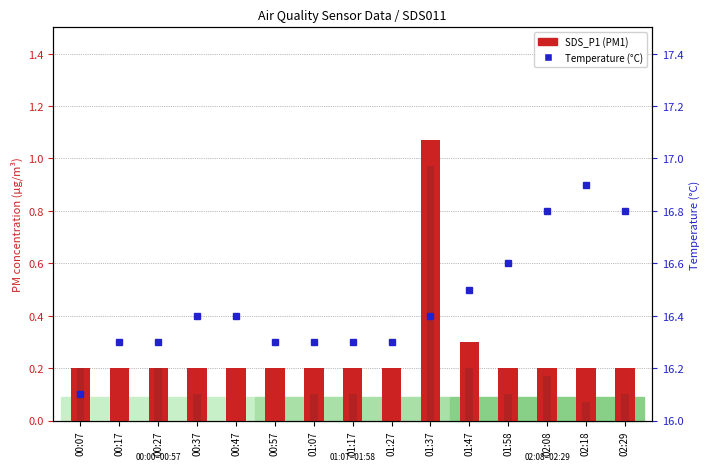

Reading right to left, what are all the values shown in this chart?

SDS_P1 (PM1): 02:29=0.2	02:18=0.2	02:08=0.2	01:58=0.2	01:47=0.3	01:37=1.1	01:27=0.2	01:17=0.2	01:07=0.2	00:57=0.2	00:47=0.2	00:37=0.2	00:27=0.2	00:17=0.2	00:07=0.2
SDS_P2 (PM2.5): 02:29=0.1	02:18=0.1	02:08=0.2	01:58=0.1	01:47=0.2	01:37=1.0	01:27=0.0	01:17=0.1	01:07=0.1	00:57=0.0	00:47=0.0	00:37=0.1	00:27=0.2	00:17=0.0	00:07=0.2
Temperature (°C): 02:29=16.8	02:18=16.9	02:08=16.8	01:58=16.6	01:47=16.5	01:37=16.4	01:27=16.3	01:17=16.3	01:07=16.3	00:57=16.3	00:47=16.4	00:37=16.4	00:27=16.3	00:17=16.3	00:07=16.1